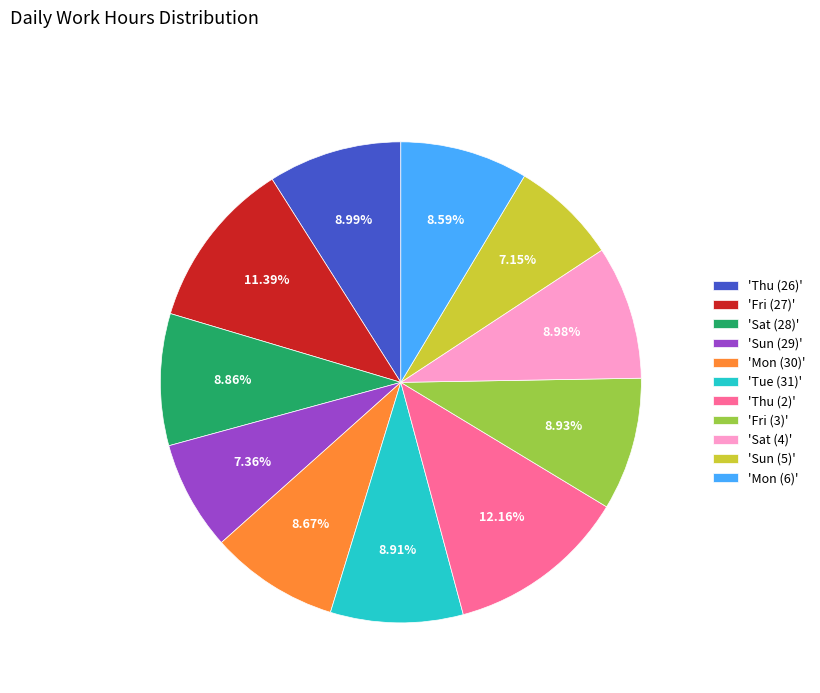

To the nearest percent, what is the difference between the largest and smallest slice percentages?

5%